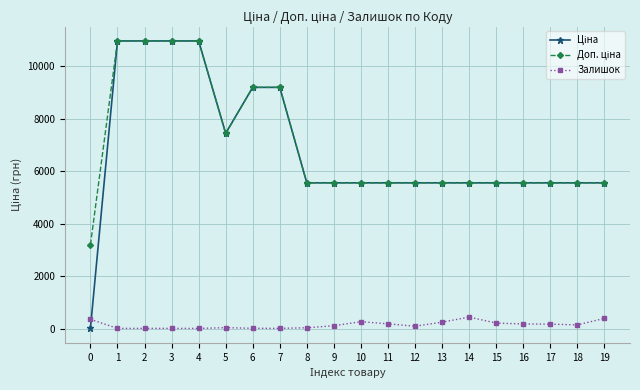

True or false: Залишок has more than 0 interior local peaks.

True